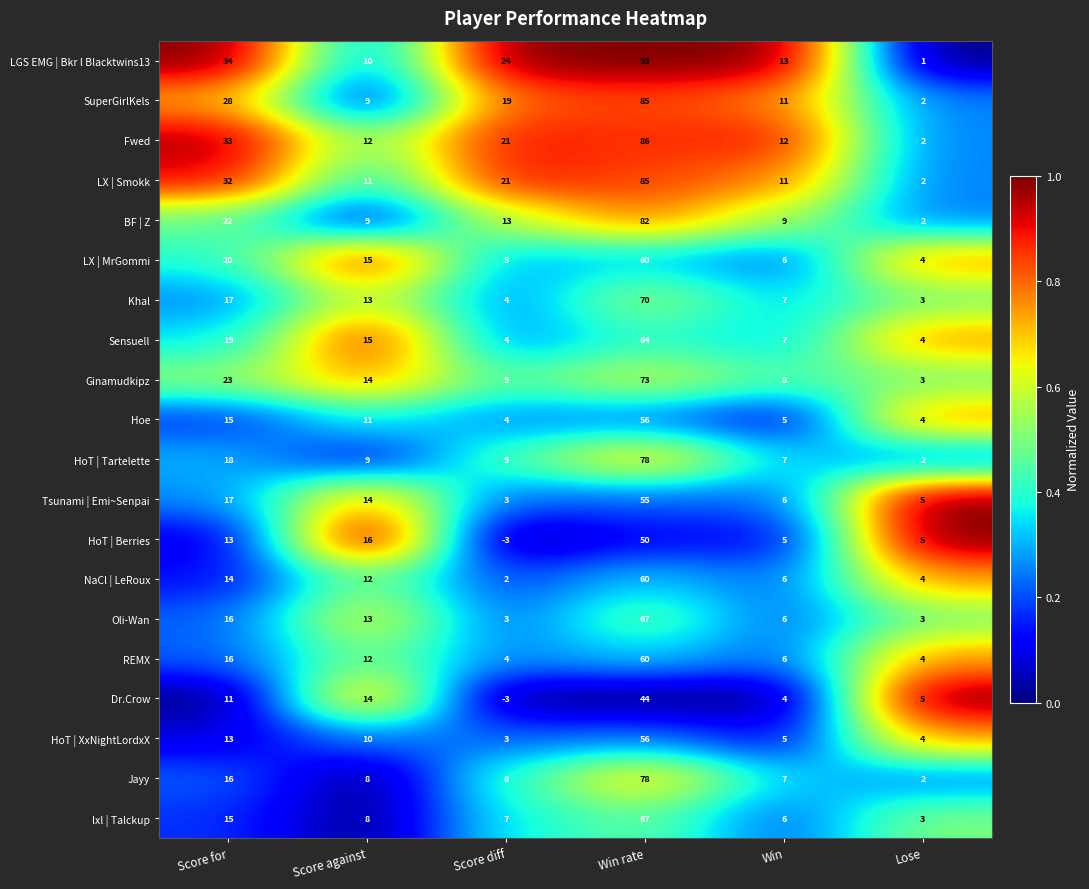

At which label does Fwed first exceed 21?

Score for